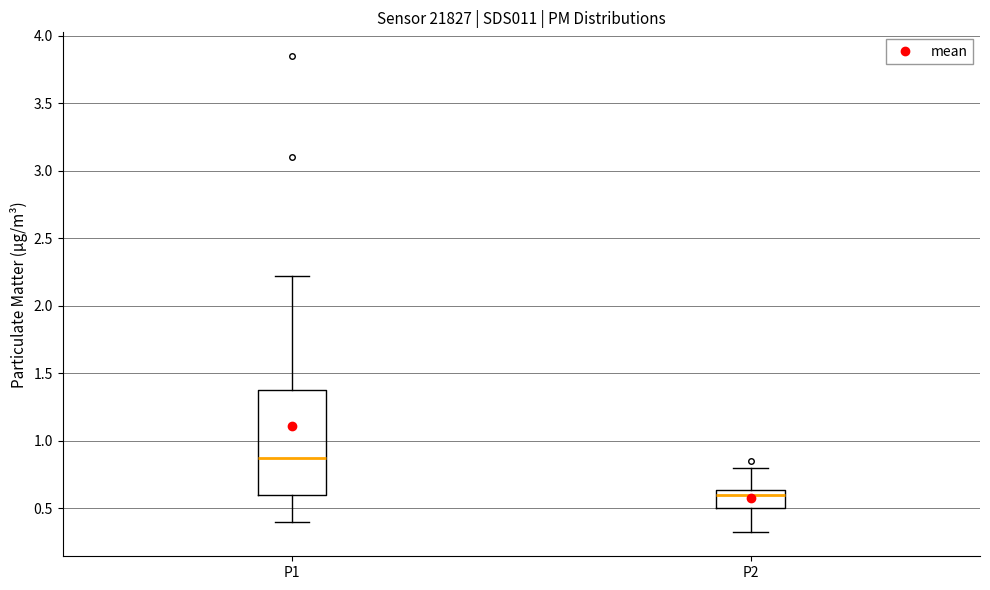

Reading left to right, transcribe this box plot: for each box, give where its median line is, the range the box spans, and where its two whiskers end, as read against the y-axis. The values are not printed on the chart, so give them approximately, as read against the axis.

P1: median 0.90, box 0.60 to 1.35, whiskers 0.40 to 2.20
P2: median 0.60, box 0.50 to 0.65, whiskers 0.30 to 0.80